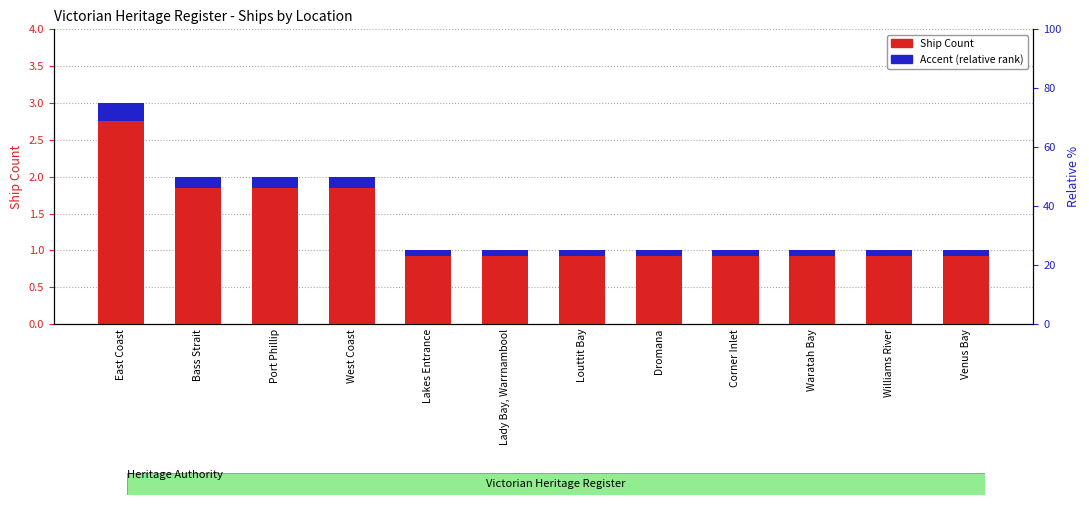

The Accent (relative rank) series shows 0.1 at Venus Bay. True or false?

False